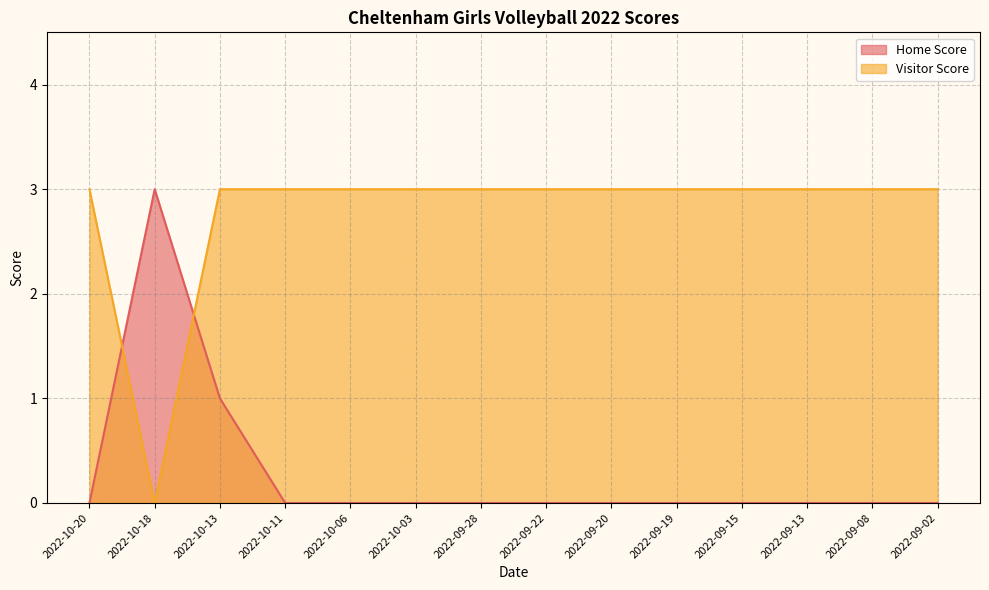

What is the total value across all series at 2022-10-18?

3